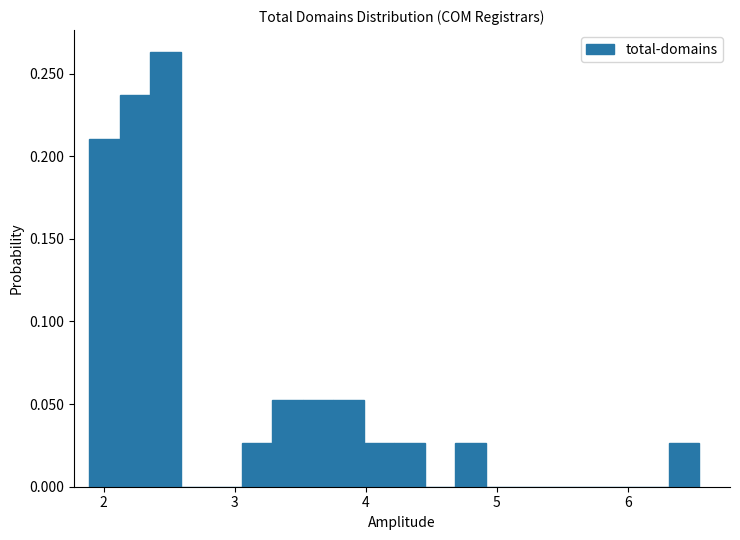

Read against the x-axis, roughly where is the centre of the tallest bar?

2.5